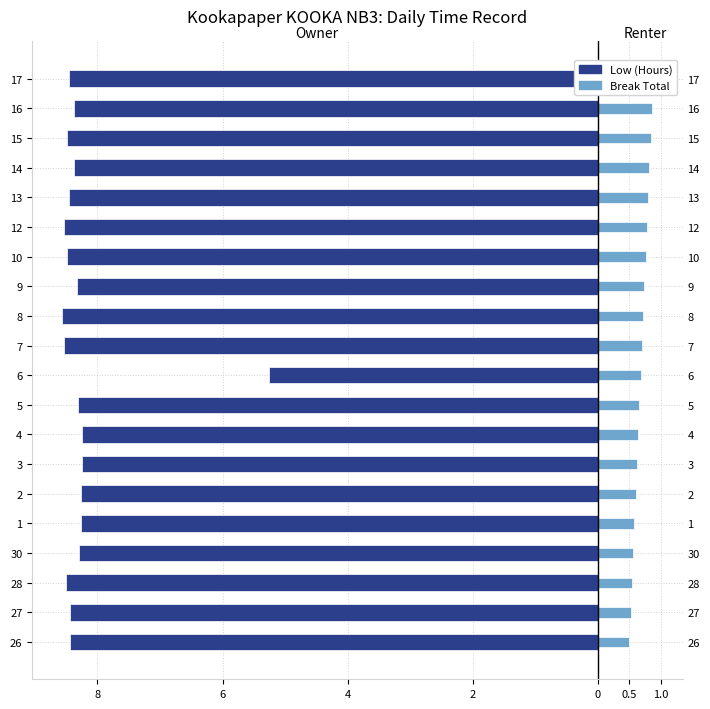

True or false: Low (Hours) has a value of -8.5 at 12.

True